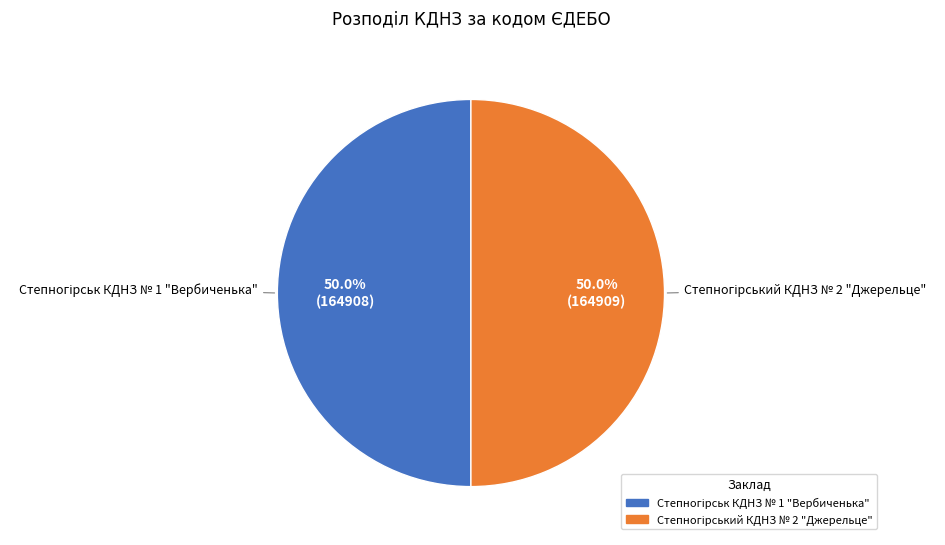

What is the largest slice in the pie chart?

Степногірський КДНЗ № 2 "Джерельце"